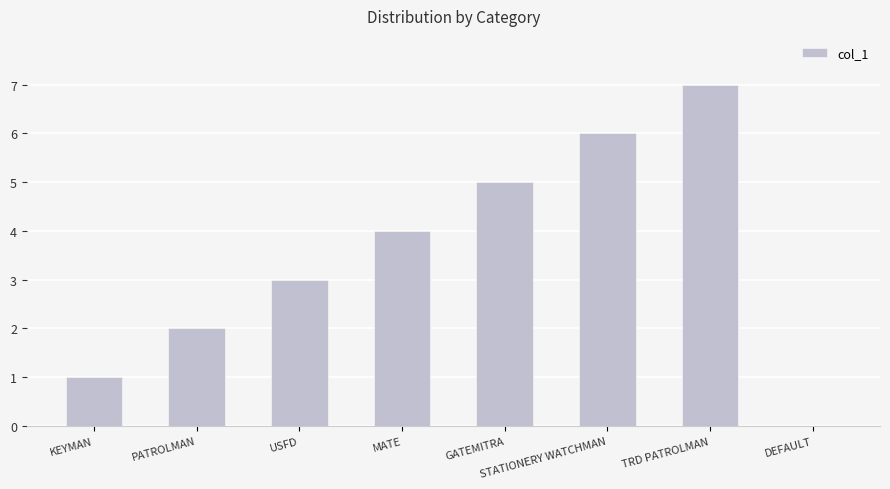

What is the sum of the values at TRD PATROLMAN and DEFAULT?

7